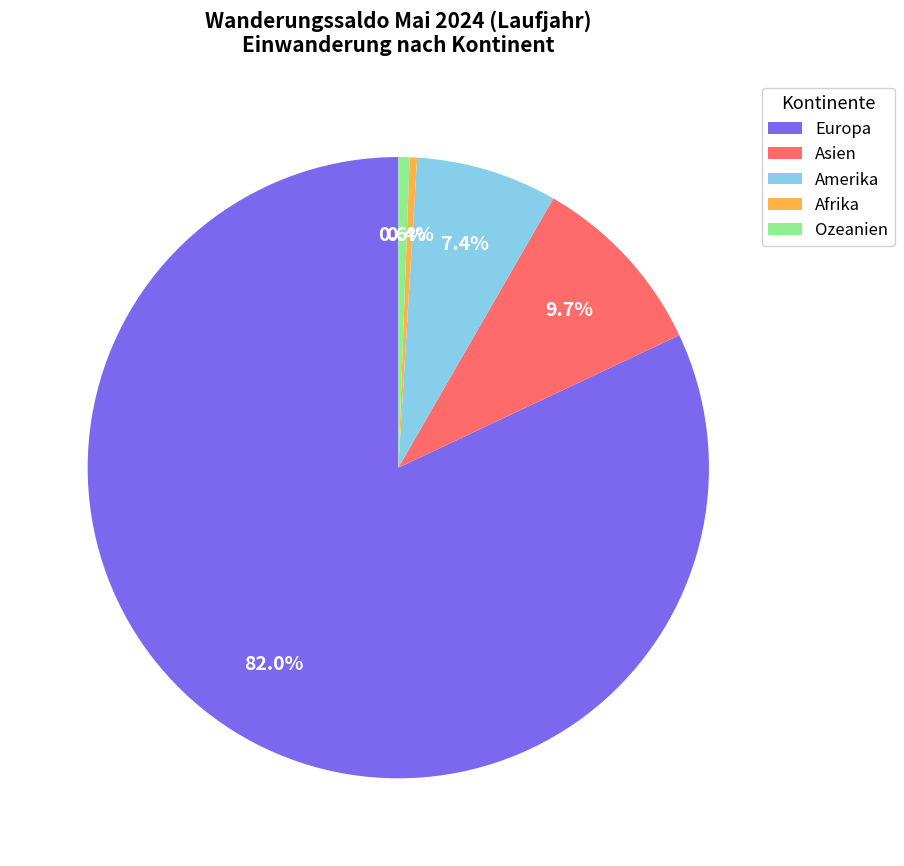

Which category accounts for the majority?

Europa